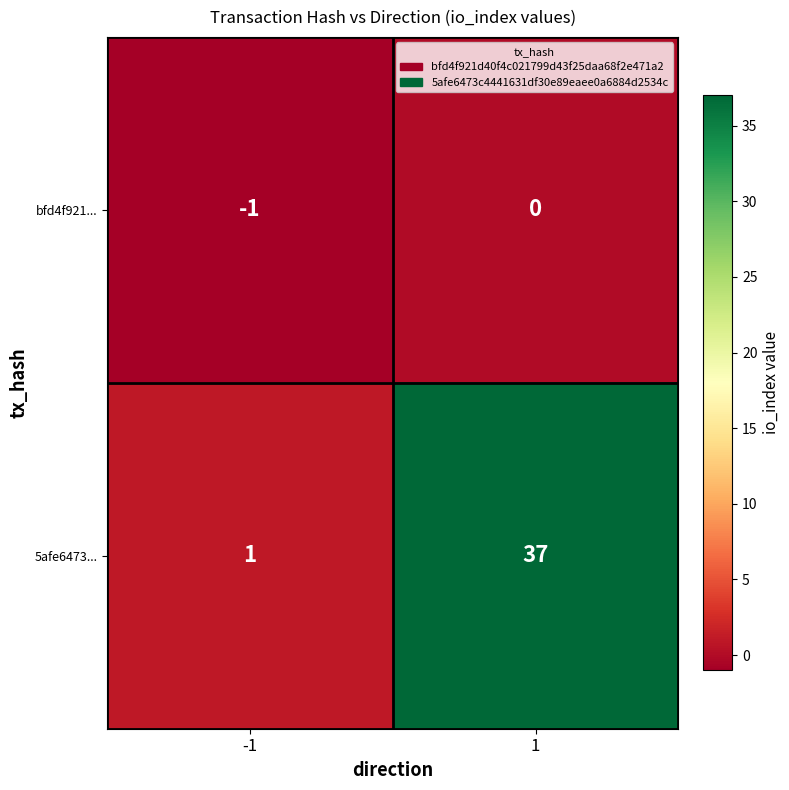

What is the sum of all 5afe6473... values?

38